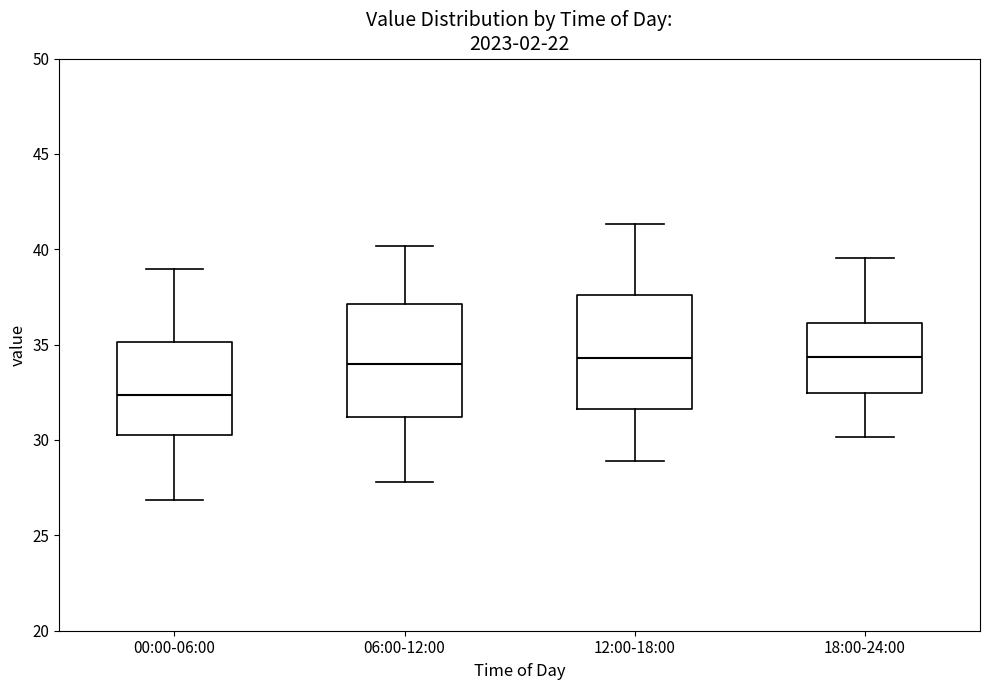

Reading left to right, read every box against the y-axis: the position of its median line, the range the box covers, and the ends of its whiskers. The values are not printed on the chart, so give them approximately, as read against the axis.

00:00-06:00: median 32.5, box 30.0 to 35.0, whiskers 27.0 to 39.0
06:00-12:00: median 34.0, box 31.0 to 37.0, whiskers 28.0 to 40.0
12:00-18:00: median 34.5, box 31.5 to 37.5, whiskers 29.0 to 41.5
18:00-24:00: median 34.5, box 32.5 to 36.0, whiskers 30.0 to 39.5